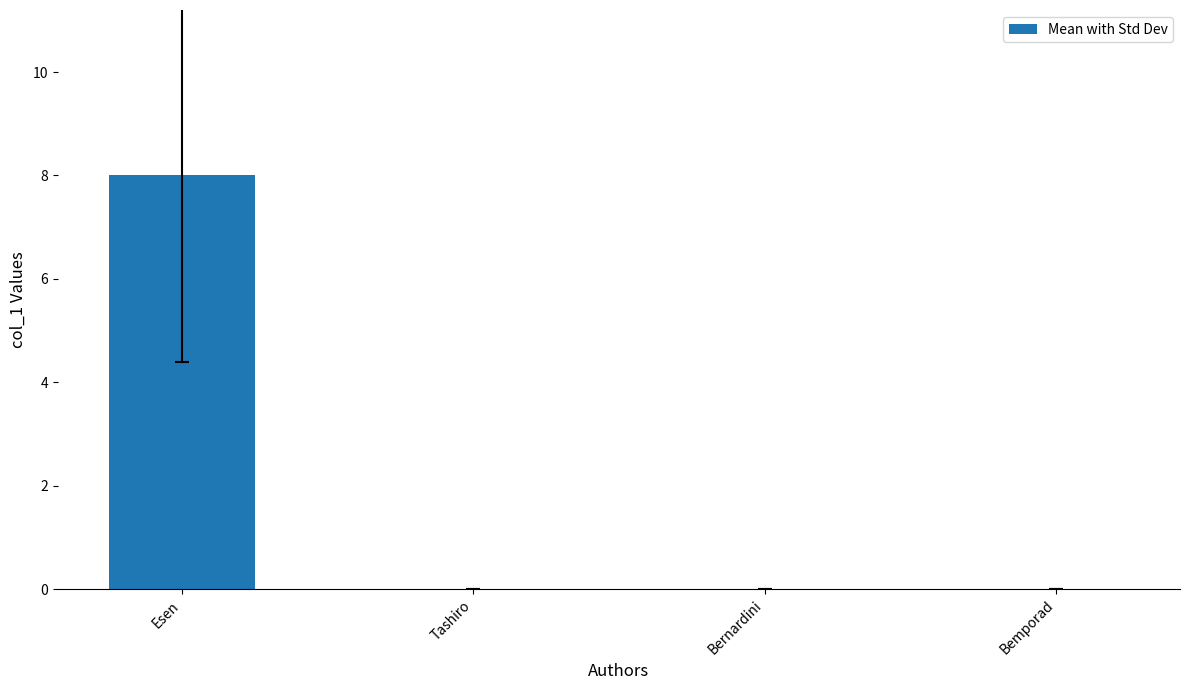

What is the sum of the values at Bernardini and Esen?

8